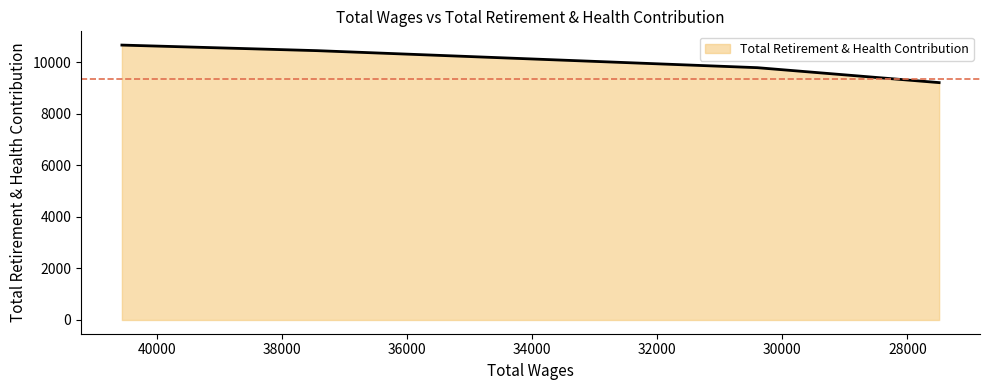

What is the minimum value shown in the chart?

9201